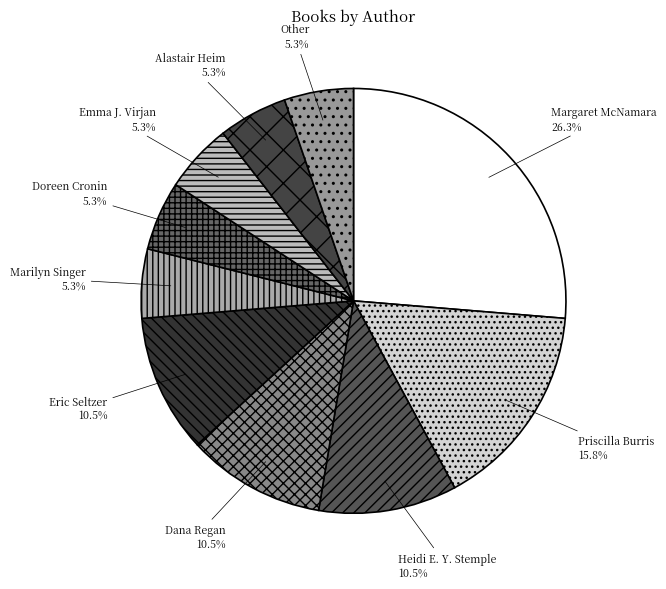

What is the largest slice in the pie chart?

Margaret McNamara